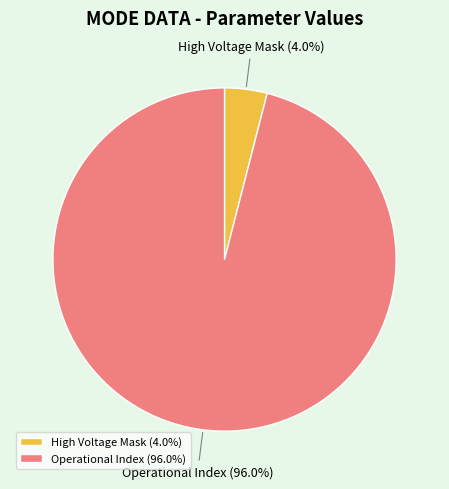

Is Operational Index the majority of the pie?

Yes